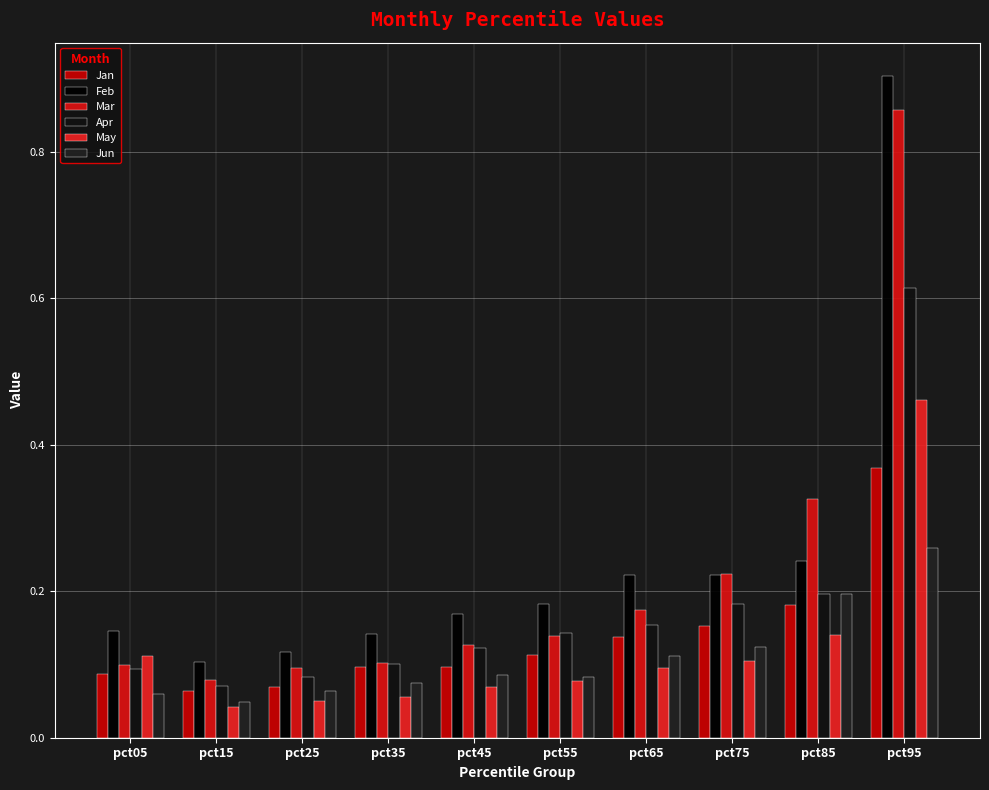

What is the total value across all series at pct85?

1.3